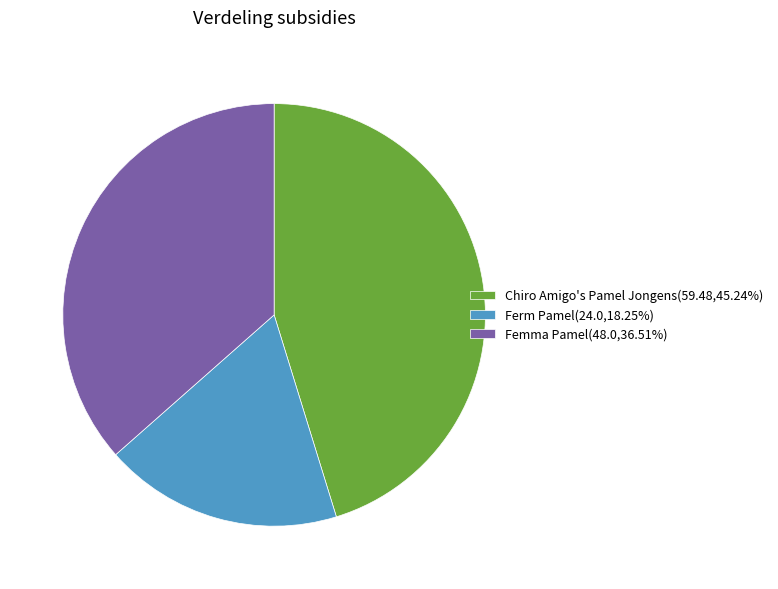

Combined, do Ferm Pamel(24.0,18.25%) and Femma Pamel(48.0,36.51%) account for over 50%?

Yes